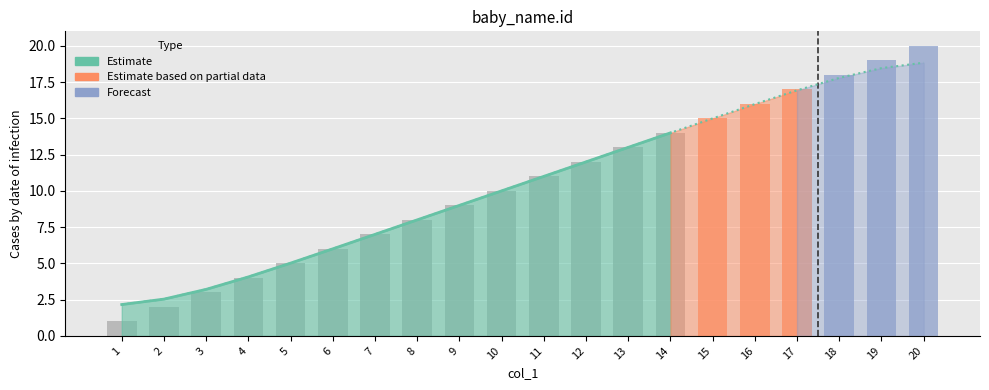

List the labels in order of value, largest first.

20, 19, 18, 17, 16, 15, 14, 13, 12, 11, 10, 9, 8, 7, 6, 5, 4, 3, 2, 1